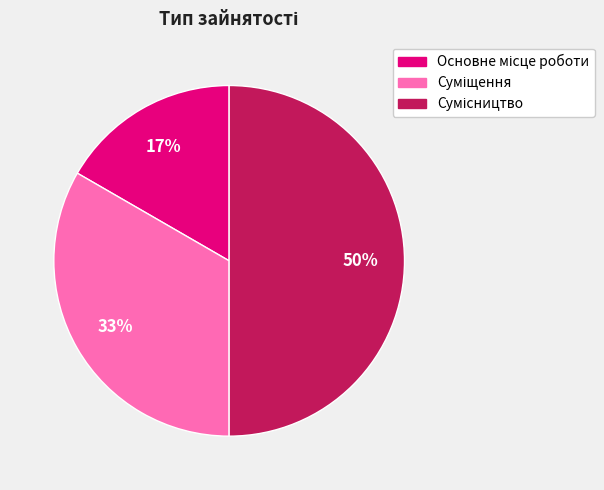

To the nearest percent, what is the difference between the largest and smallest slice percentages?

33%